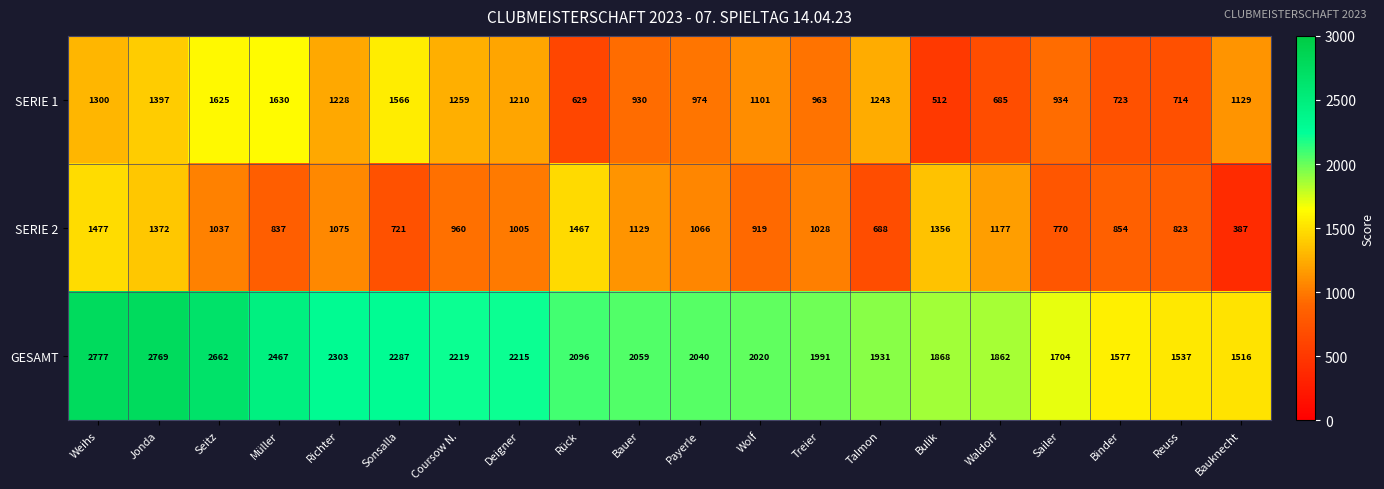

What is the difference between the SERIE 1 values at Reuss and Sailer?

220